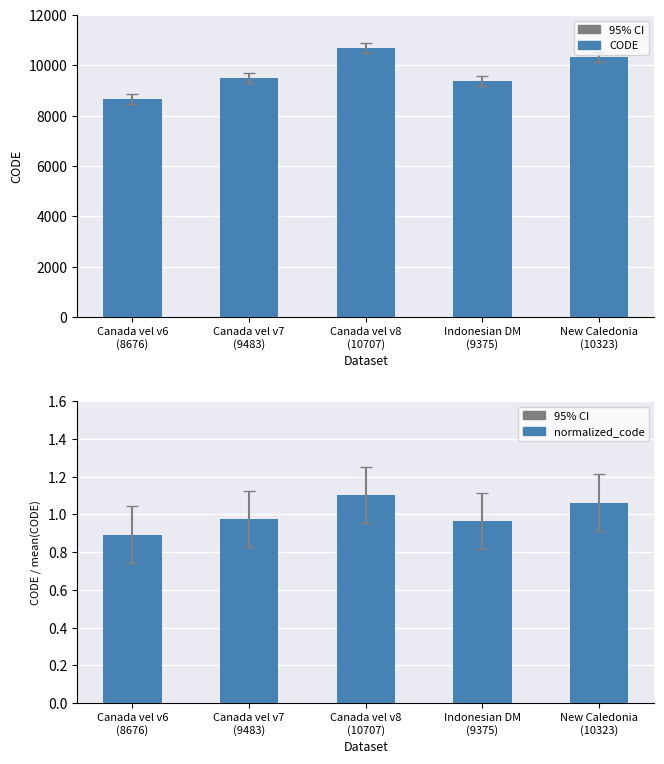

What is the total value across all series at Canada vel v8
(10707)?

10708.1